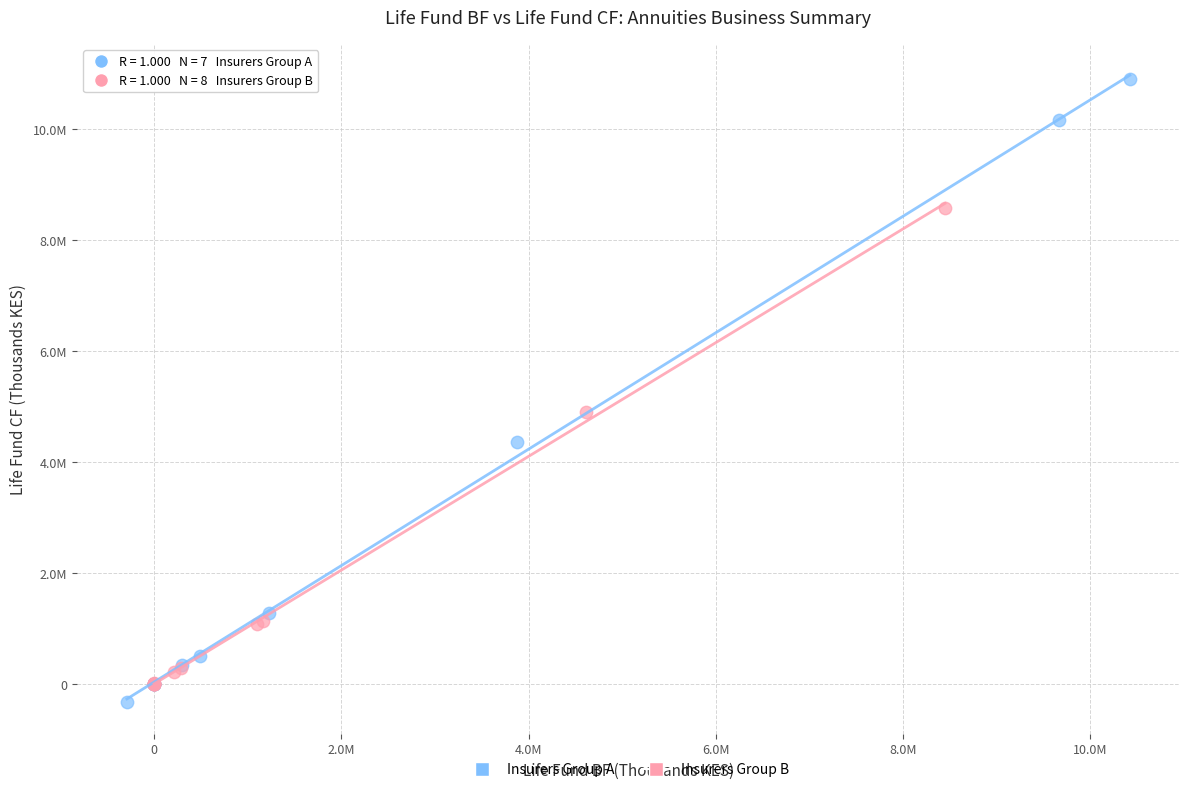

What are all the series names shown in the legend?

Insurers Group A, Insurers Group B